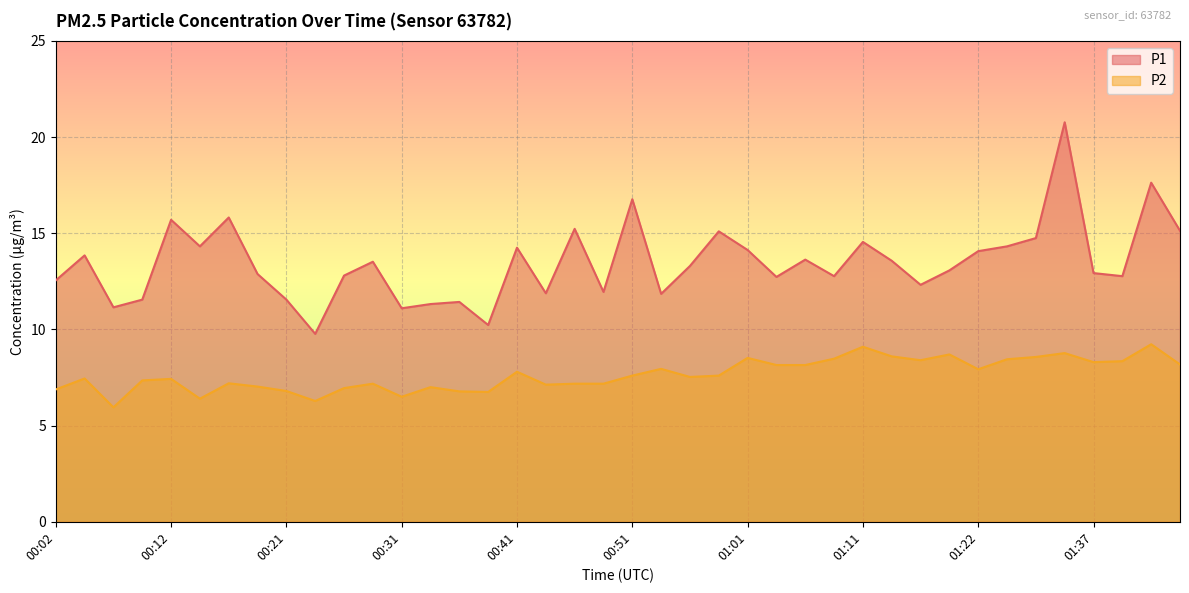

Which series has the largest range (max minus min)?

P1